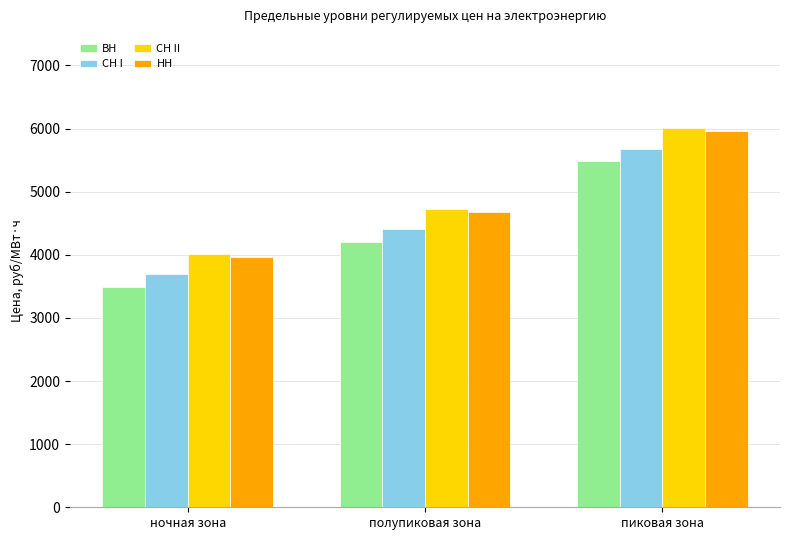

What is the sum of all СН II values?

14746.9